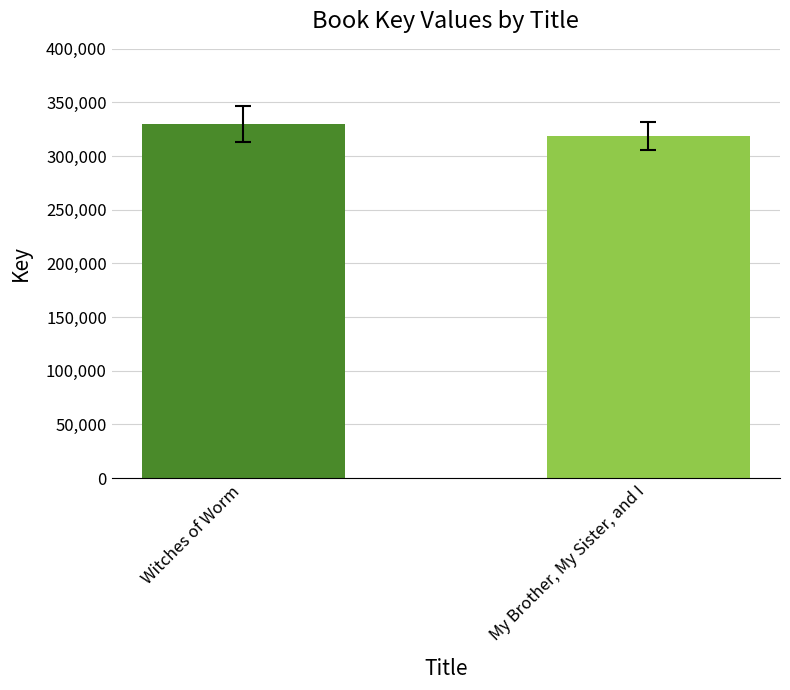

What is the difference between the values at Witches of Worm and My Brother, My Sister, and I?

11159